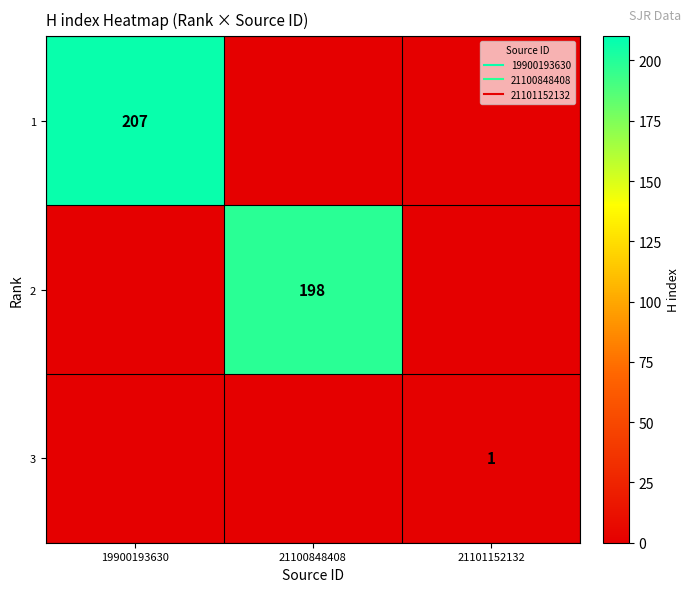

Rank the series at 21100848408 from lowest to highest value.

1, 3, 2